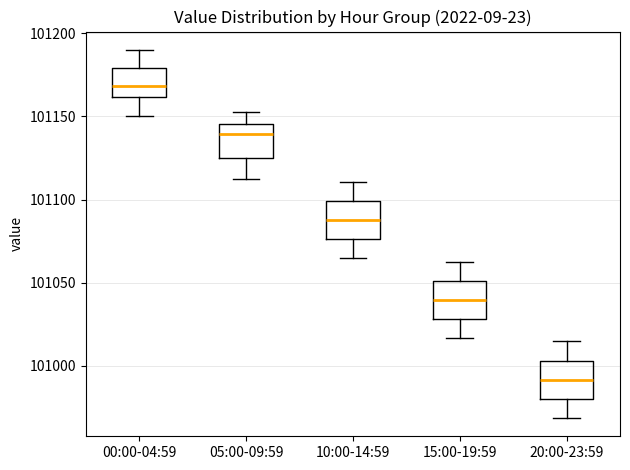

Reading left to right, transcribe this box plot: for each box, give where its median line is, the range the box spans, and where its two whiskers end, as read against the y-axis. The values are not printed on the chart, so give them approximately, as read against the axis.

00:00-04:59: median 101170, box 101160 to 101180, whiskers 101150 to 101190
05:00-09:59: median 101140, box 101125 to 101145, whiskers 101115 to 101155
10:00-14:59: median 101090, box 101075 to 101100, whiskers 101065 to 101110
15:00-19:59: median 101040, box 101030 to 101050, whiskers 101015 to 101065
20:00-23:59: median 100990, box 100980 to 101005, whiskers 100970 to 101015